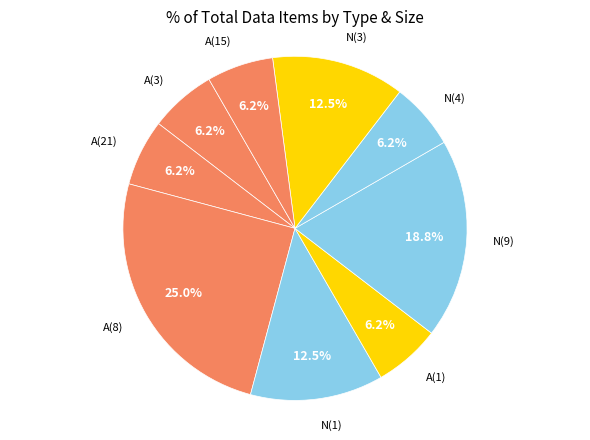

What is the smallest slice in the pie chart?

A(3)